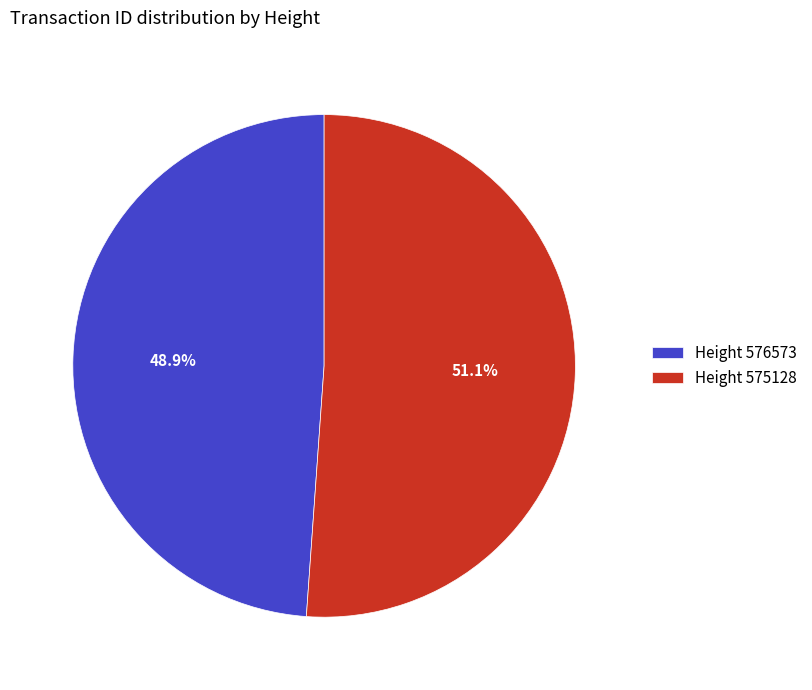

What percentage is NOT represented by Height 575128?

48.9%